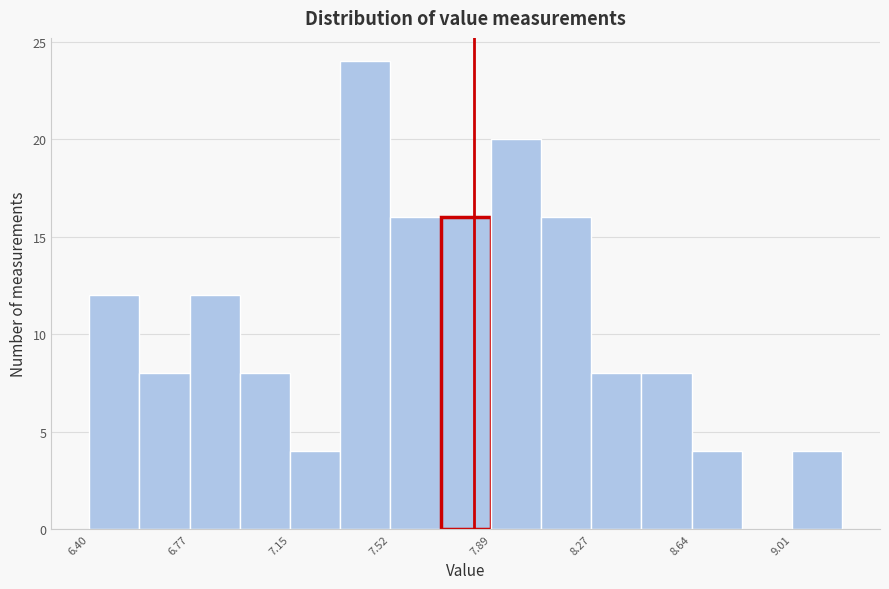

Around what value on the x-axis is the tallest bar? Give the approximate position of its centre, as read against the axis.

7.45